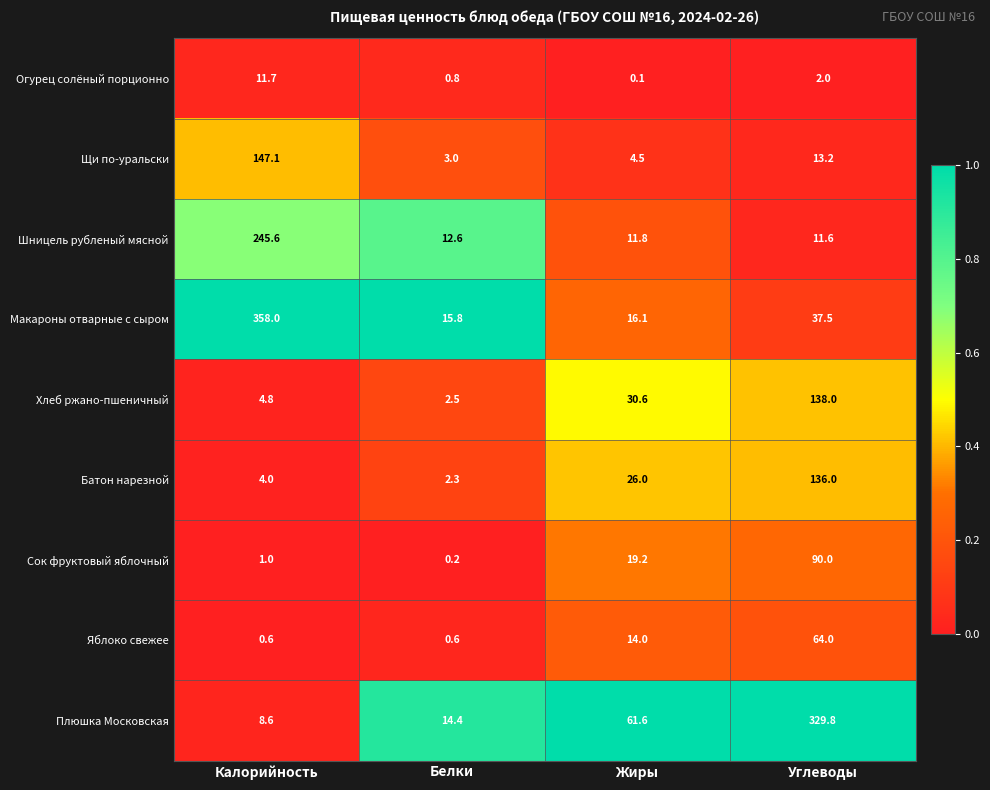

Which series has the widest spread of values?

Макароны отварные с сыром